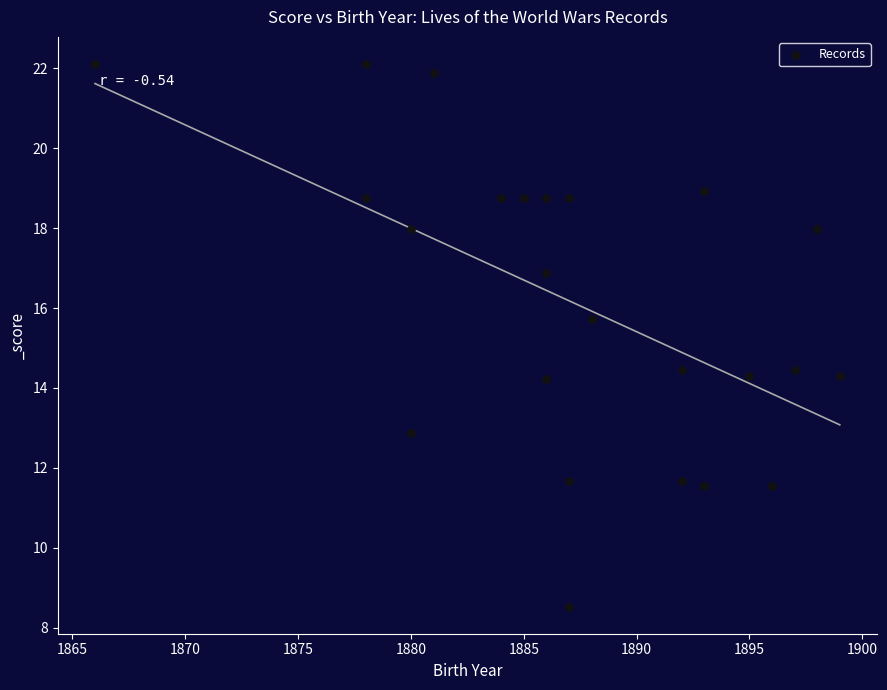

What is the range of X values (max minus min)?

33.0